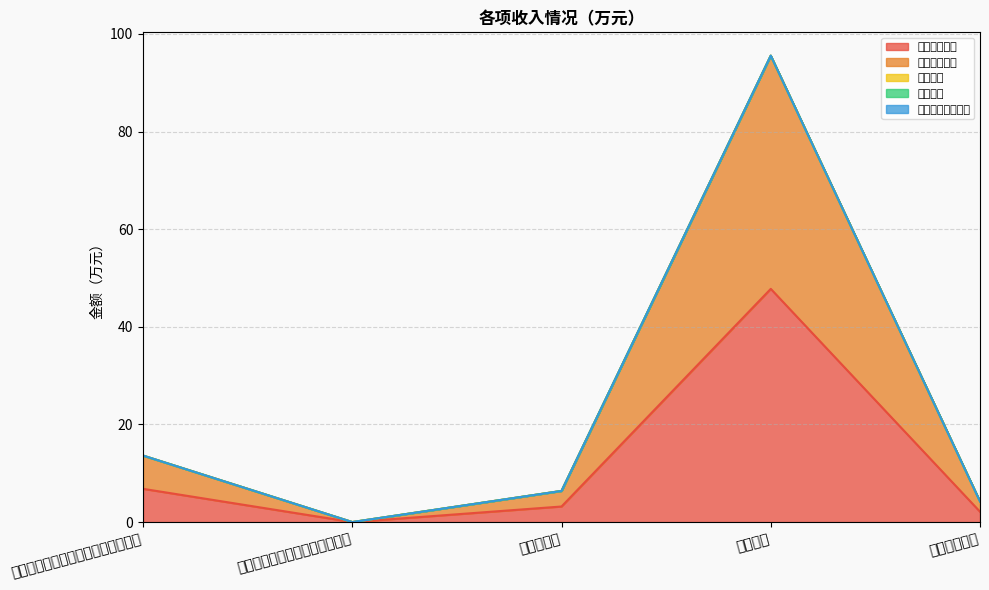

Which label corresponds to the largest value in the chart?

行政运行